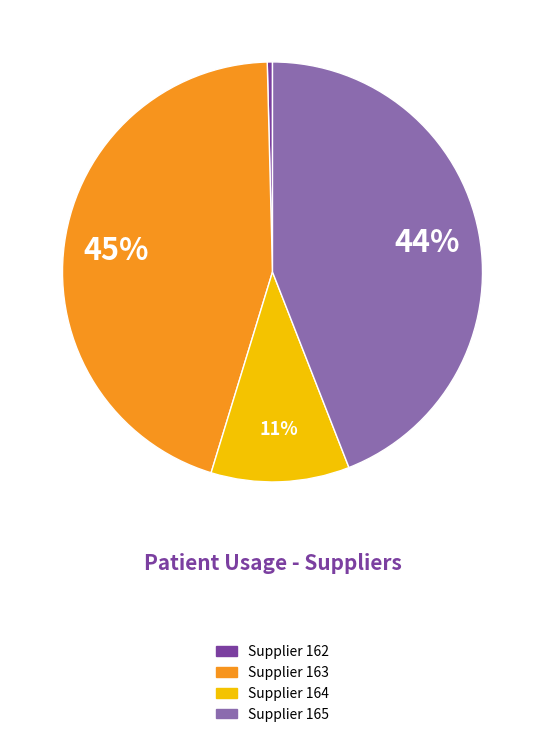

How many segments does this pie chart have?

4